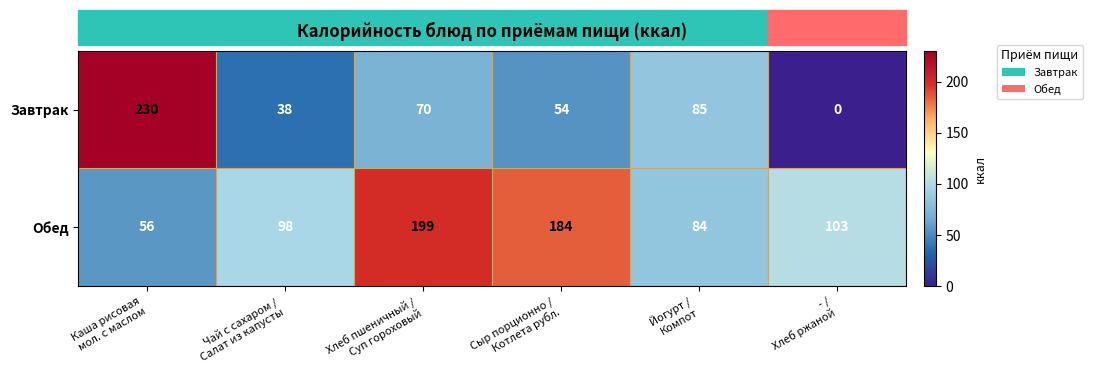

Which series has the largest total across all categories?

Обед